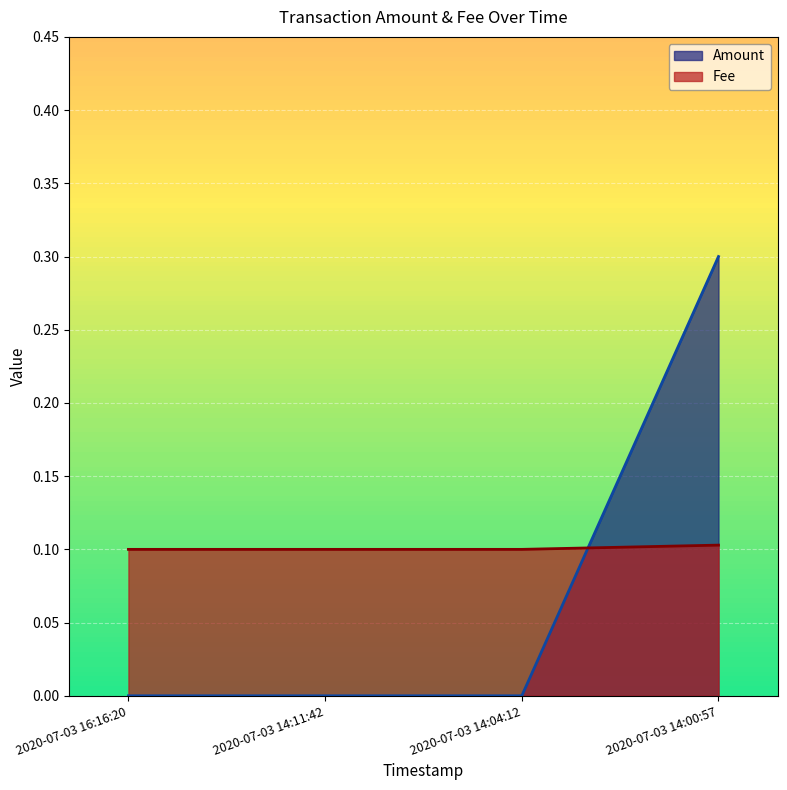

What is the value of the Amount point at the 4th from the left?

0.3